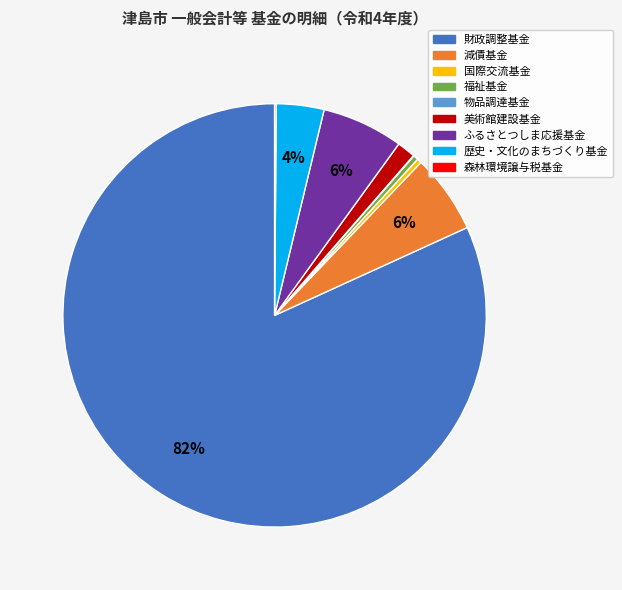

True or false: 減債基金 accounts for 6% of the total.

True